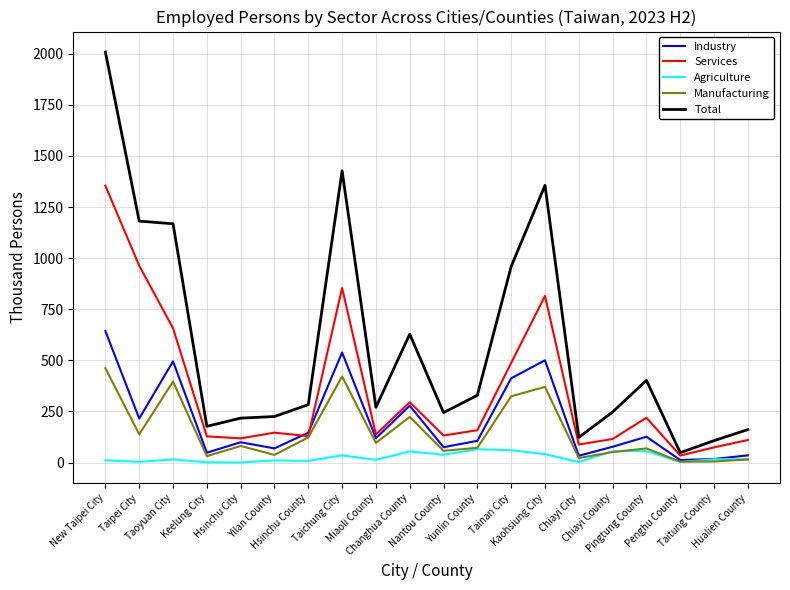

What is the highest value of the Industry series?

643